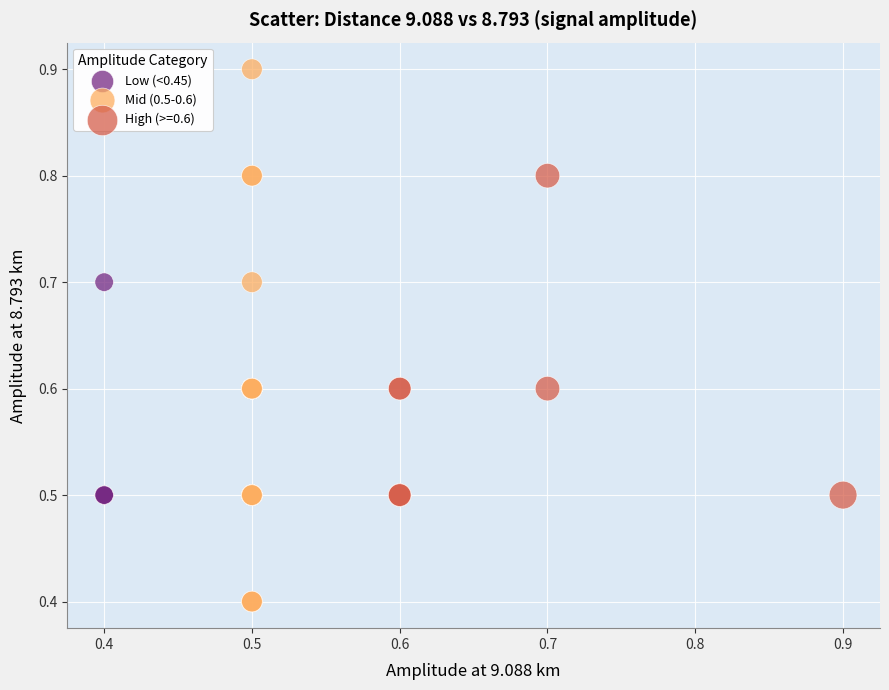

Which series has the largest Y range (max minus min)?

Mid (0.5-0.6)